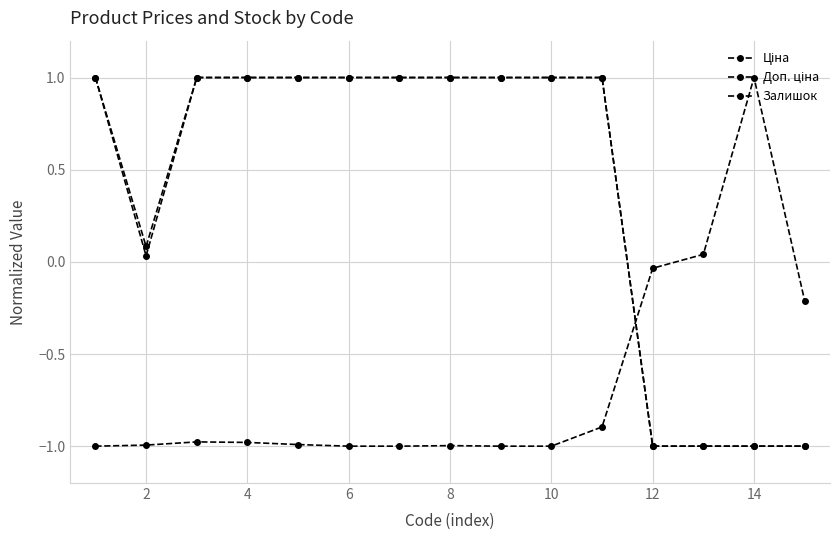

How many distinct data groups are displayed?

3